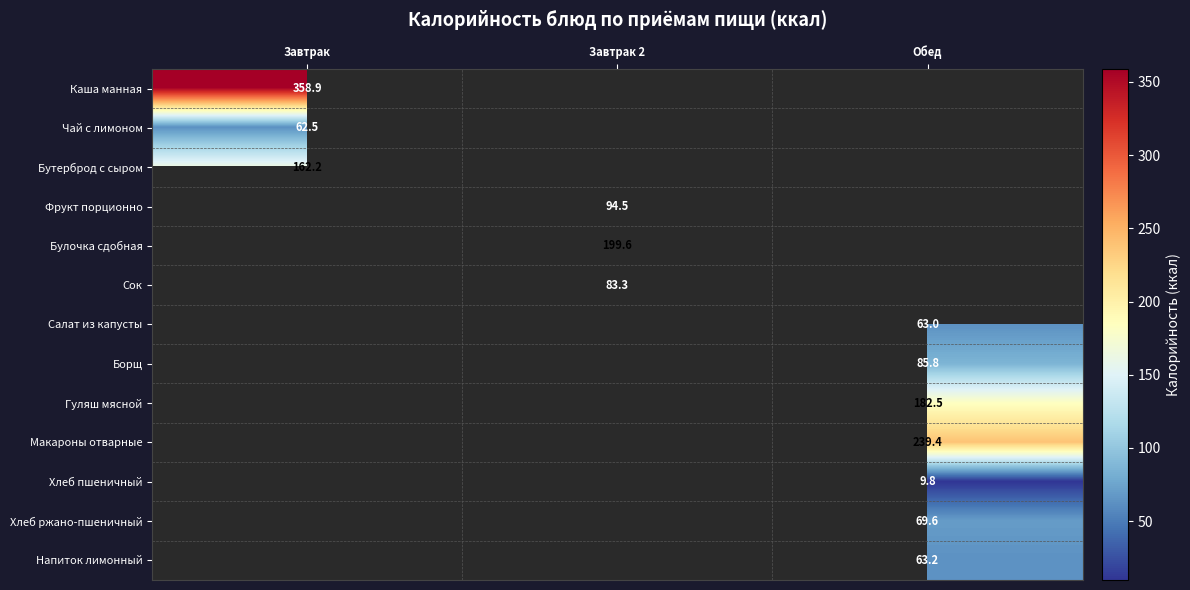

Is it true that Хлеб ржано-пшеничный equals 34.1 at Обед?

False